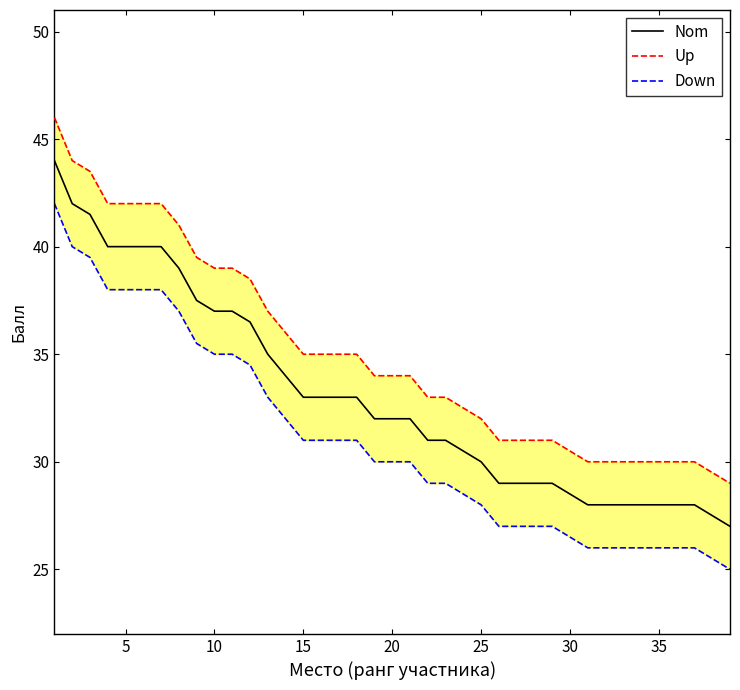

How many lines are shown in the chart?

3